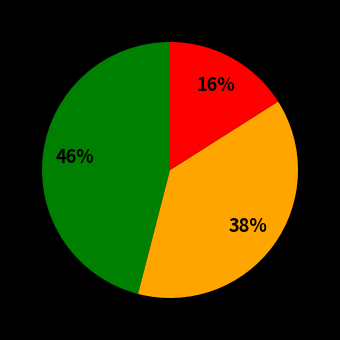

Does any single category account for the majority?

No